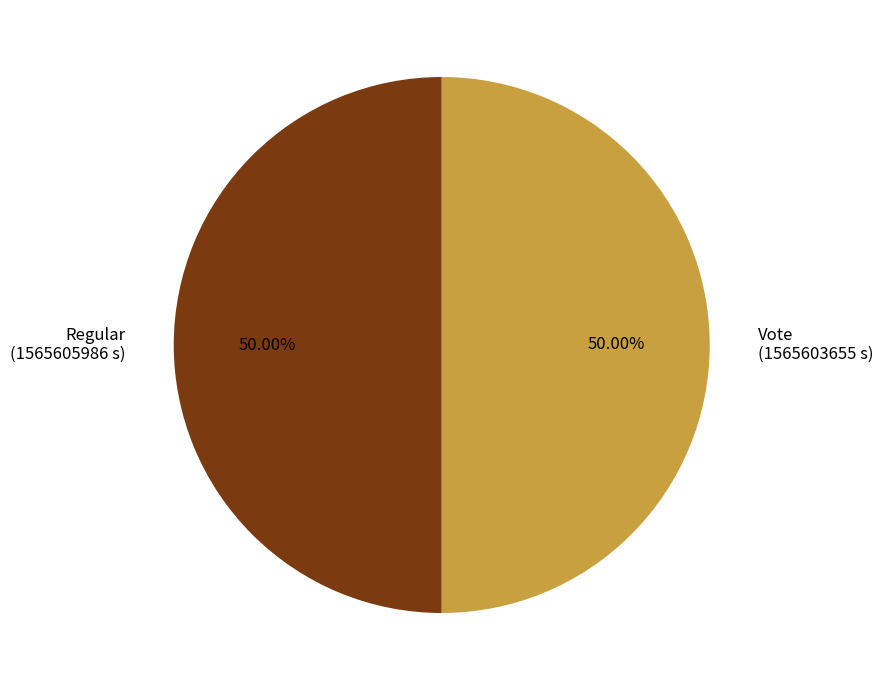

To the nearest percent, what percentage of the pie is Vote?

50%